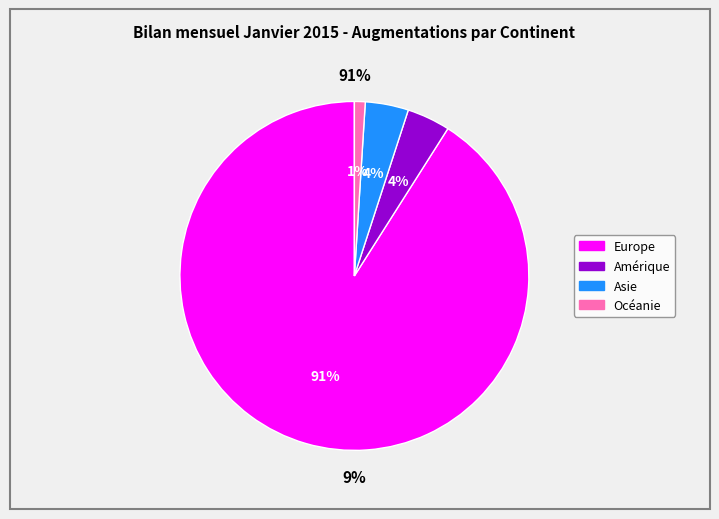

Which slice is the largest?

Europe